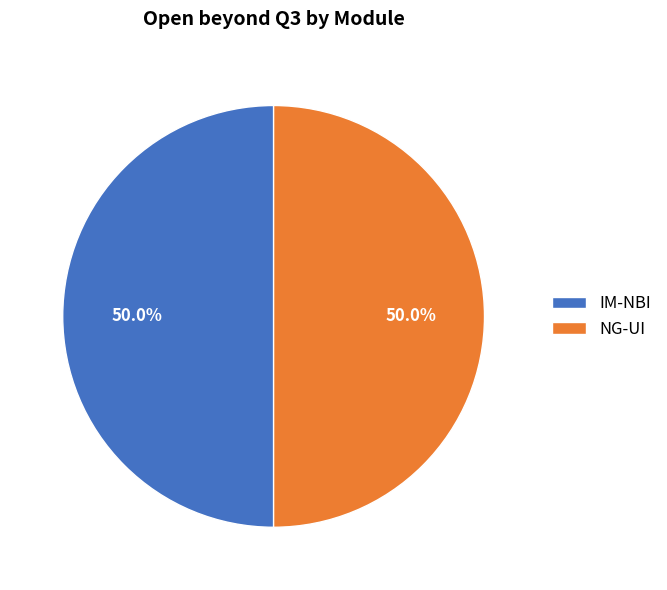

What portion of the pie excludes NG-UI?

50.0%